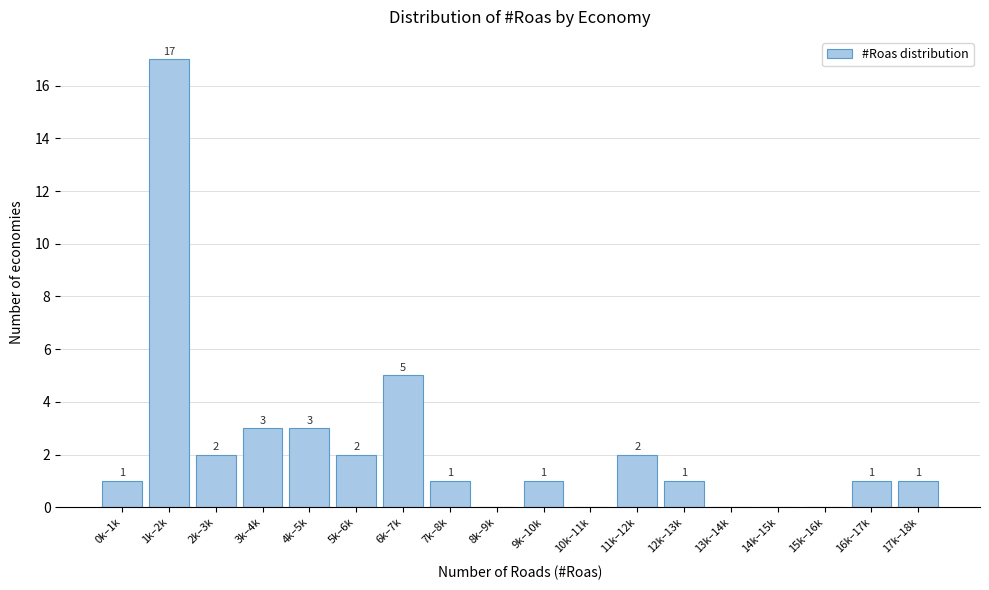

Reading left to right, list all the values displayed in this chart.

0k–1k=1	1k–2k=17	2k–3k=2	3k–4k=3	4k–5k=3	5k–6k=2	6k–7k=5	7k–8k=1	8k–9k=0	9k–10k=1	10k–11k=0	11k–12k=2	12k–13k=1	13k–14k=0	14k–15k=0	15k–16k=0	16k–17k=1	17k–18k=1